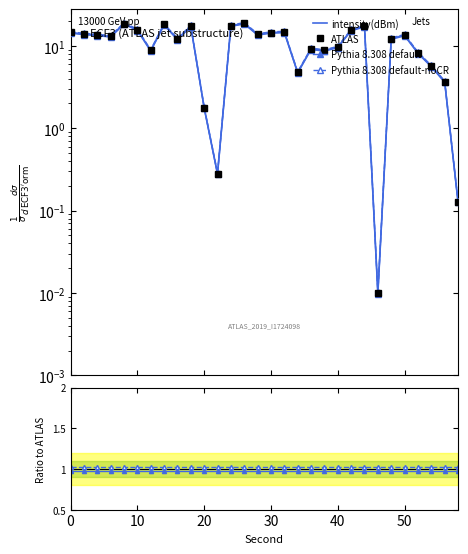

In Pythia 8.308 default, how many points are lower than both neighbors (excluding endpoints)?

6